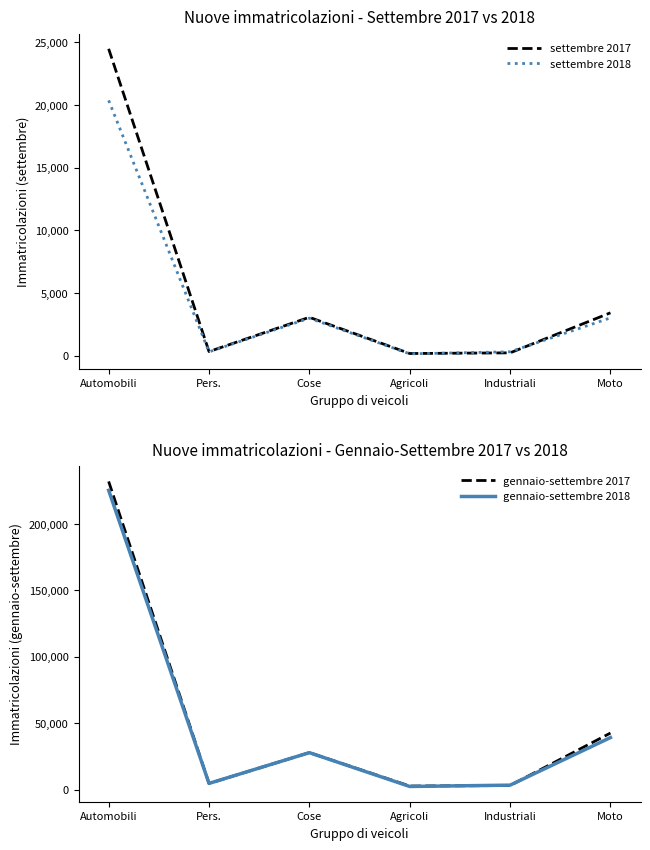

What value does the gennaio-settembre 2017 series have at Agricoli, to the nearest 100?

2700